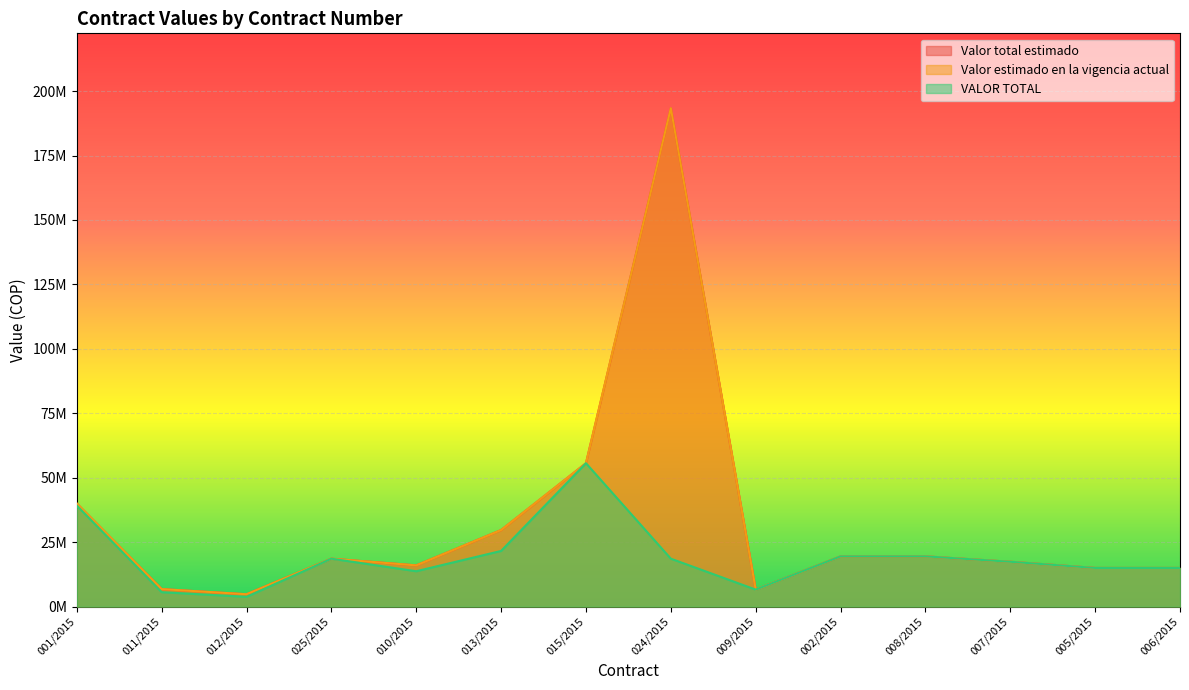

Reading left to right, what are all the values shown in this chart?

Valor total estimado: 001/2015=40000000	011/2015=6800000	012/2015=4800000	025/2015=18600000	010/2015=16000000	013/2015=29700000	015/2015=55634167	024/2015=193389837	009/2015=6600000	002/2015=19500000	008/2015=19500000	007/2015=17400000	005/2015=15000000	006/2015=15000000
Valor estimado en la vigencia actual: 001/2015=40000000	011/2015=6800000	012/2015=4800000	025/2015=18600000	010/2015=16000000	013/2015=29700000	015/2015=55634167	024/2015=193389837	009/2015=6600000	002/2015=19500000	008/2015=19500000	007/2015=17400000	005/2015=15000000	006/2015=15000000
VALOR TOTAL: 001/2015=39200000	011/2015=5600000	012/2015=3800160	025/2015=18600000	010/2015=13726674	013/2015=21600000	015/2015=55634167	024/2015=18600000	009/2015=6600000	002/2015=19500000	008/2015=19500000	007/2015=17400000	005/2015=15000000	006/2015=15000000